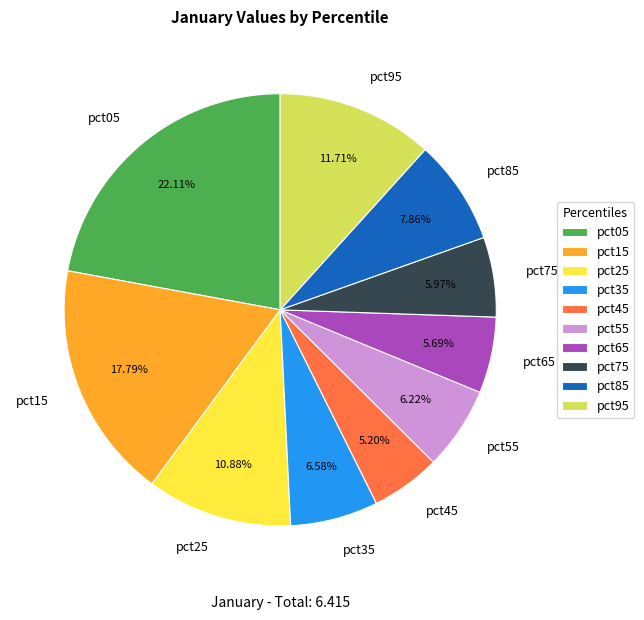

Do pct05 and pct25 together represent more than half of the pie?

No